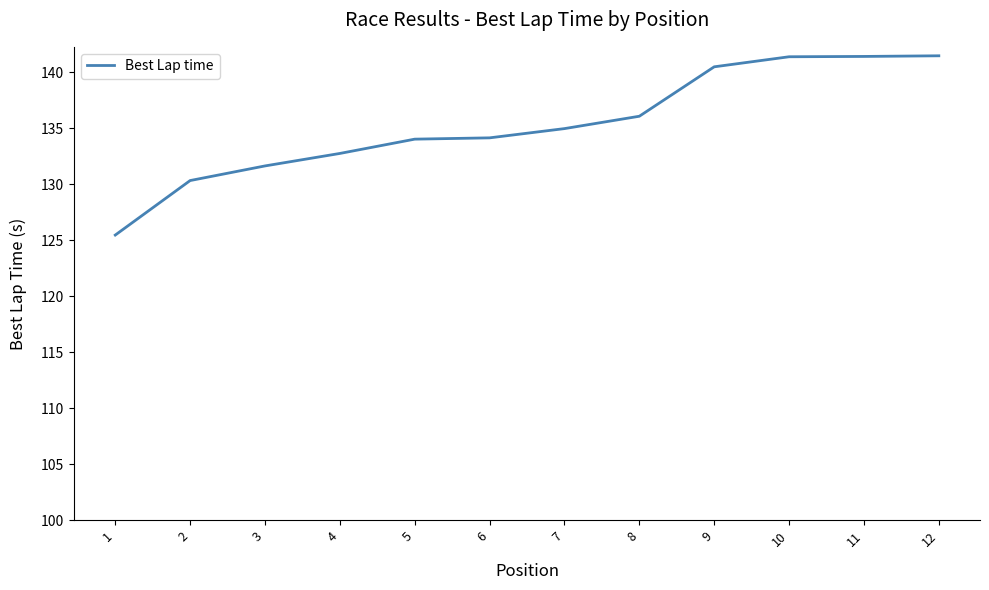

What is the minimum value shown in the chart?

125.5